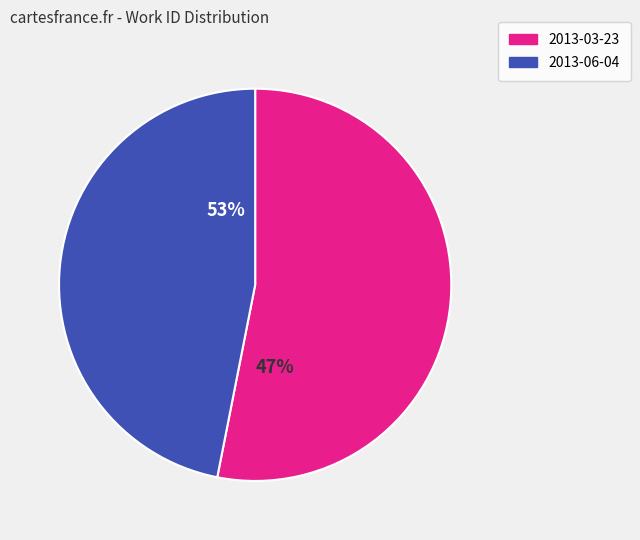

Which slice is the largest?

2013-03-23